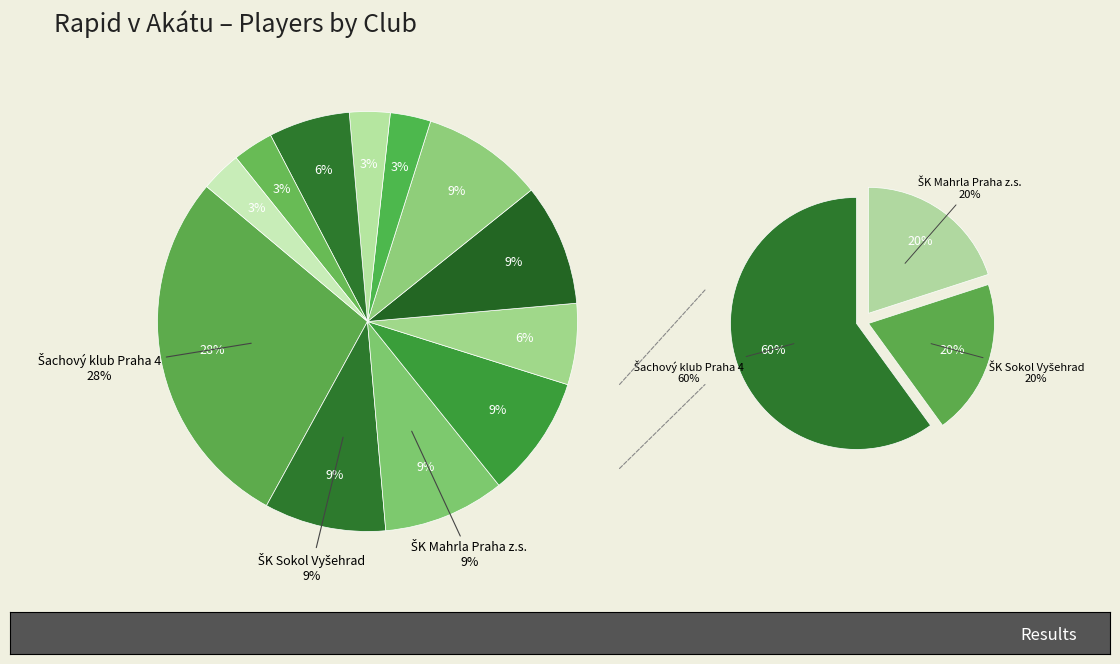

Approximately how many times larger is the value at Unichess compared to Šachový klub Praha 4?

0.1